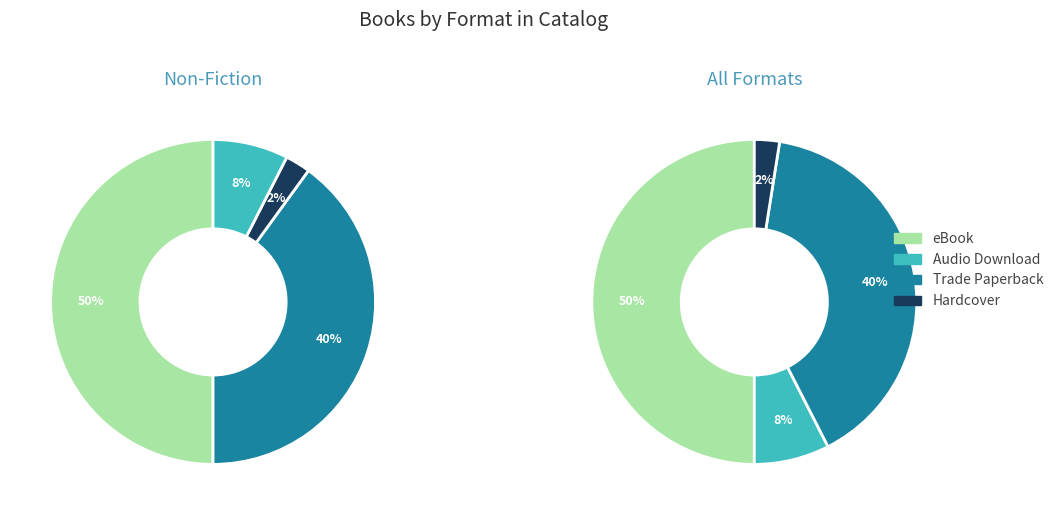

To the nearest percent, what is the difference between the eBook and Trade Paperback slice percentages?

10%